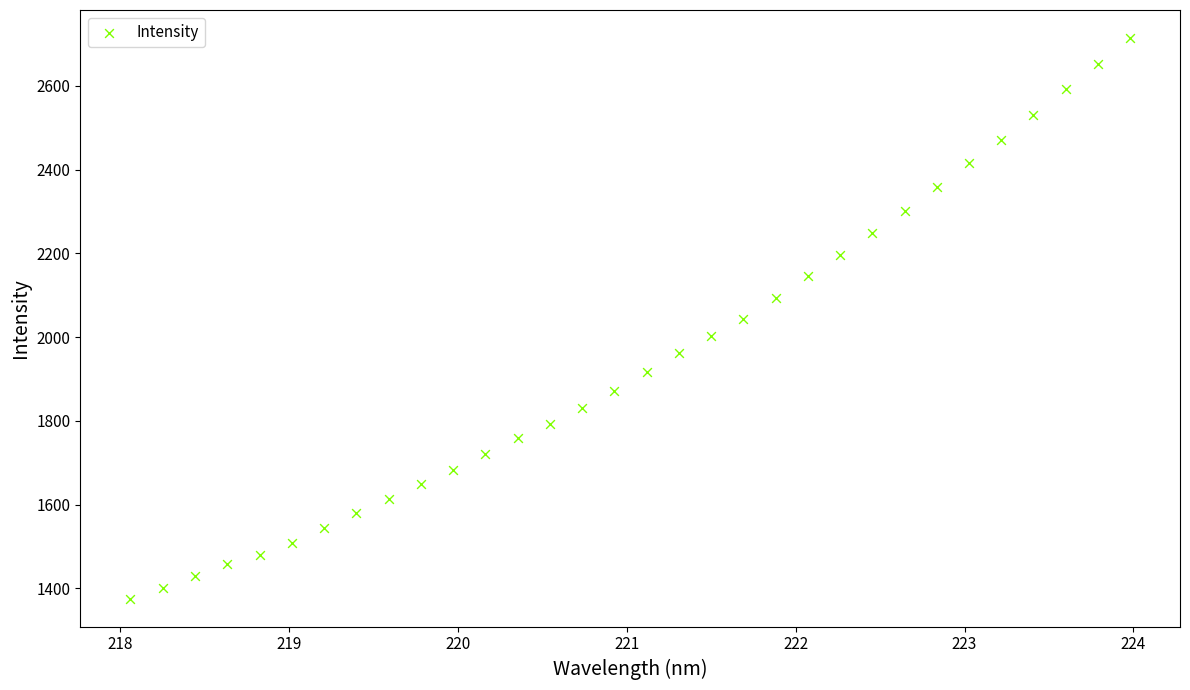

What is the range of Y values (max minus min)?

1338.4